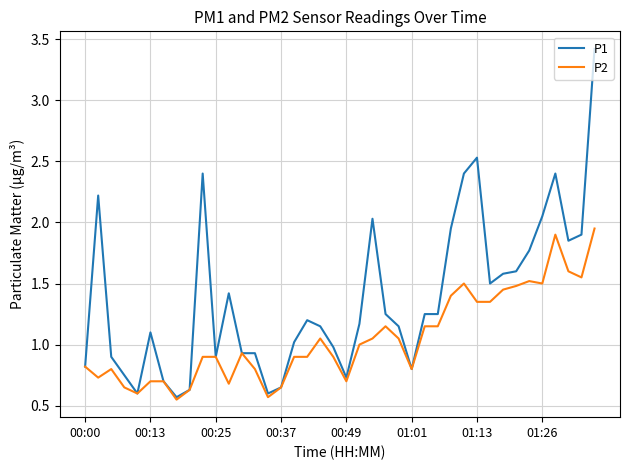

Which series has the largest total across all categories?

P1